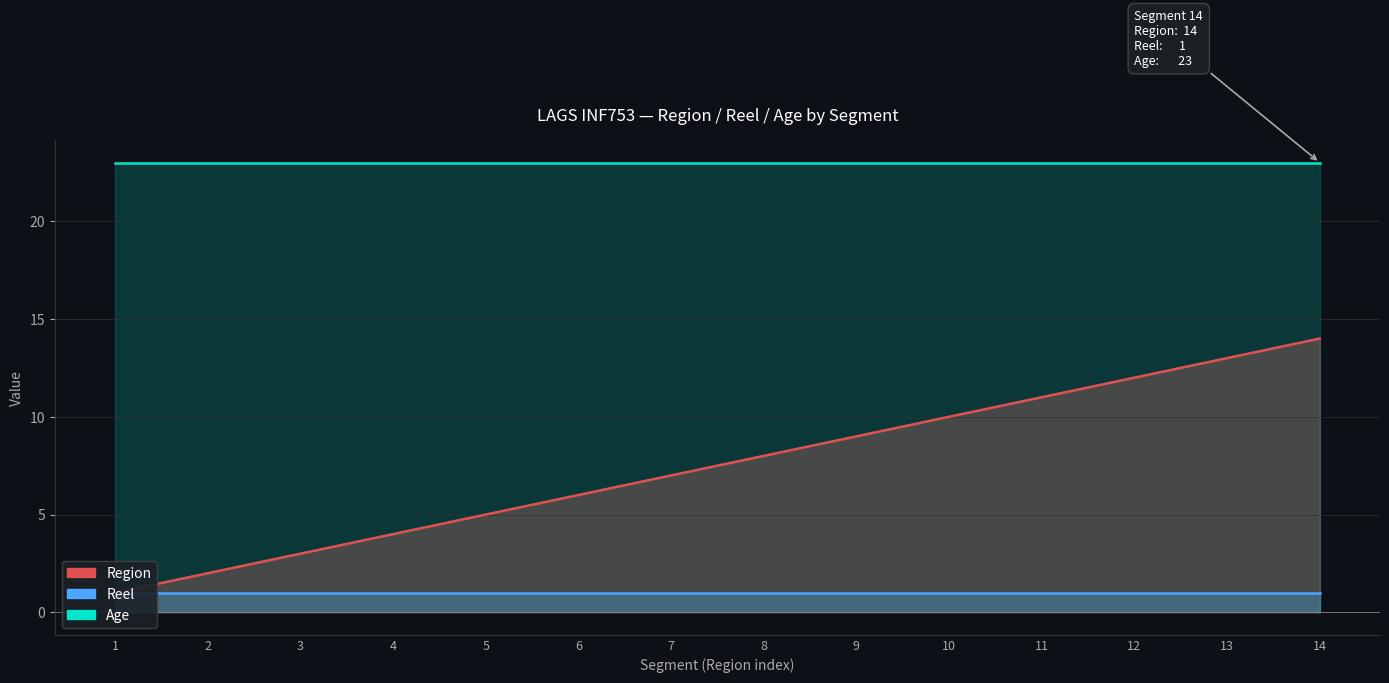

List the series in order of their overall mean, lowest first.

Reel, Region, Age